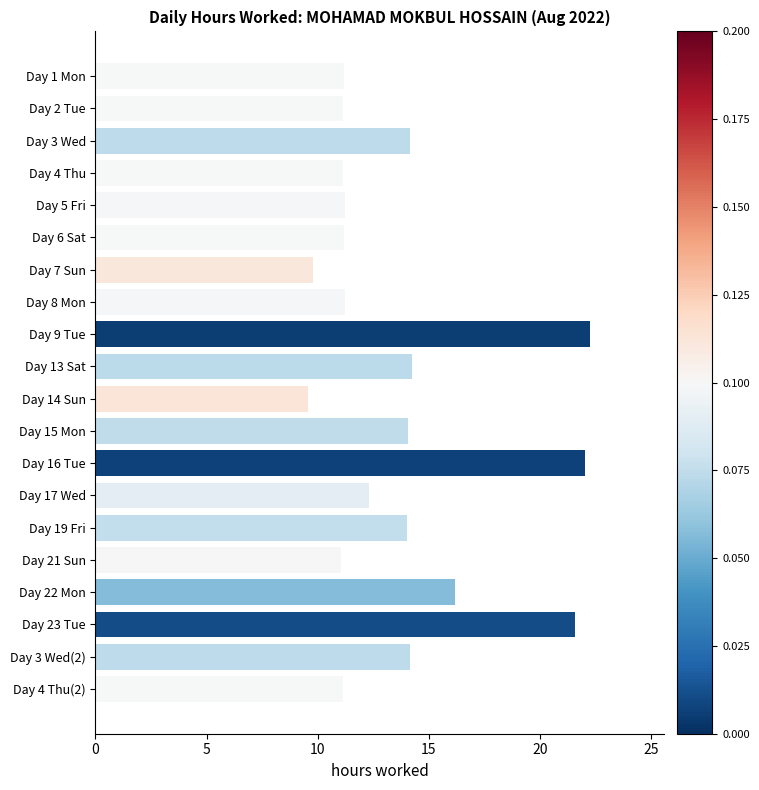

What is the change in value from Day 9 Tue to Day 13 Sat?

-8.0